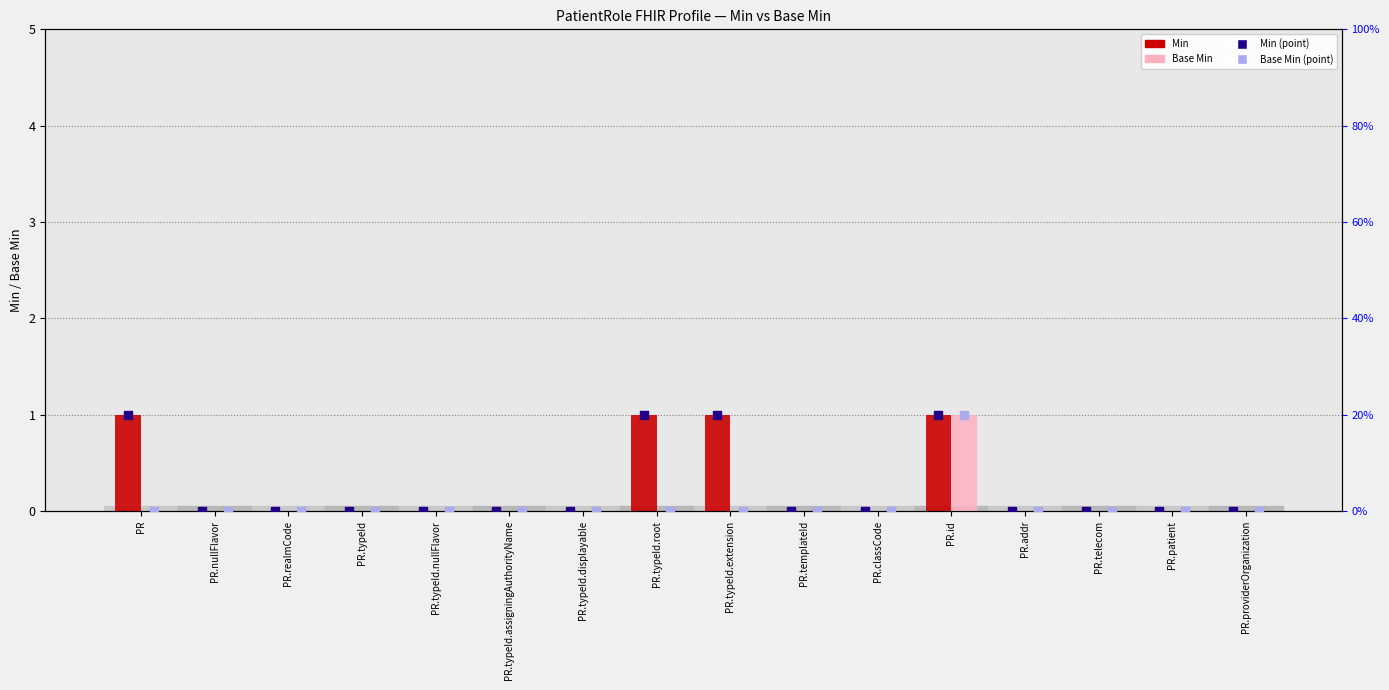

Is the value of Min at PR.addr greater than the value of Min (scatter) at PR.nullFlavor?

No